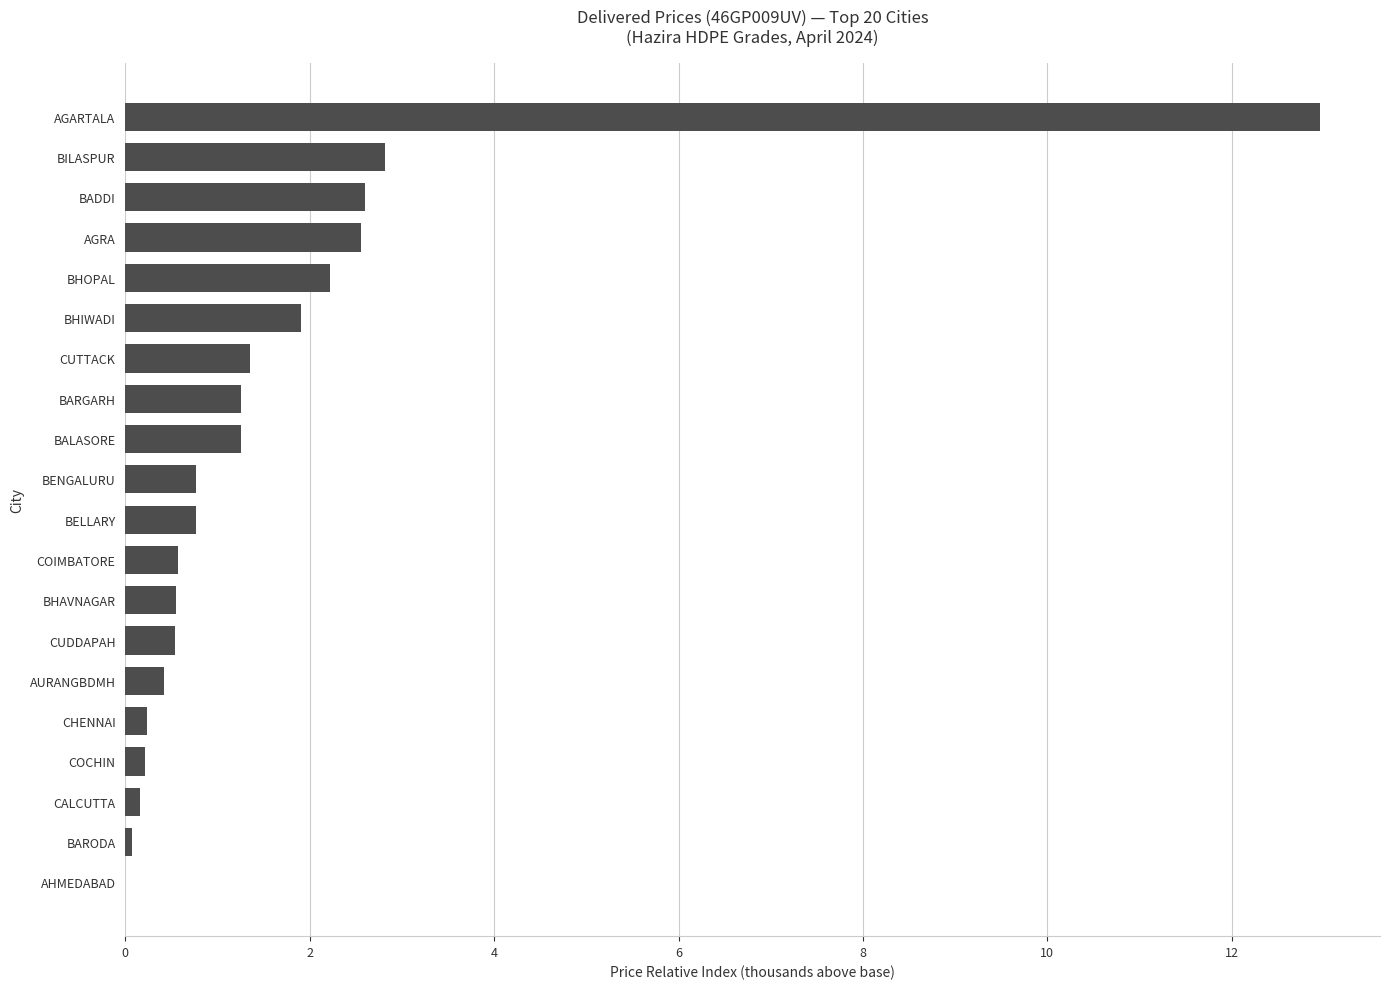

Is it true that the value at BHAVNAGAR is 0.5?

True